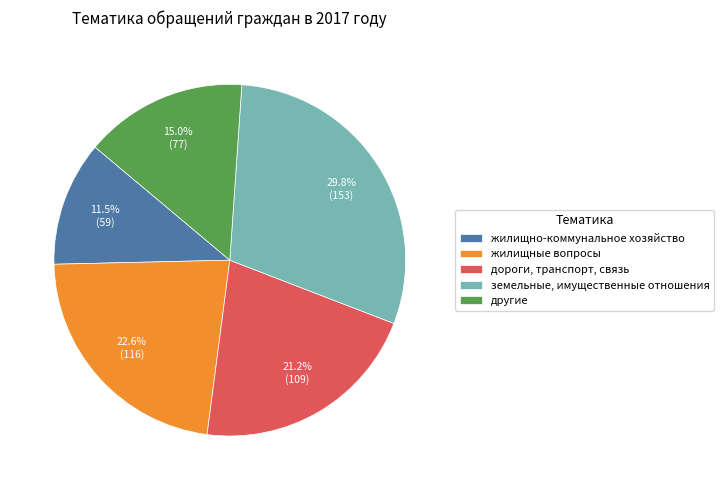

What percentage is the земельные, имущественные отношения slice, to the nearest percent?

30%